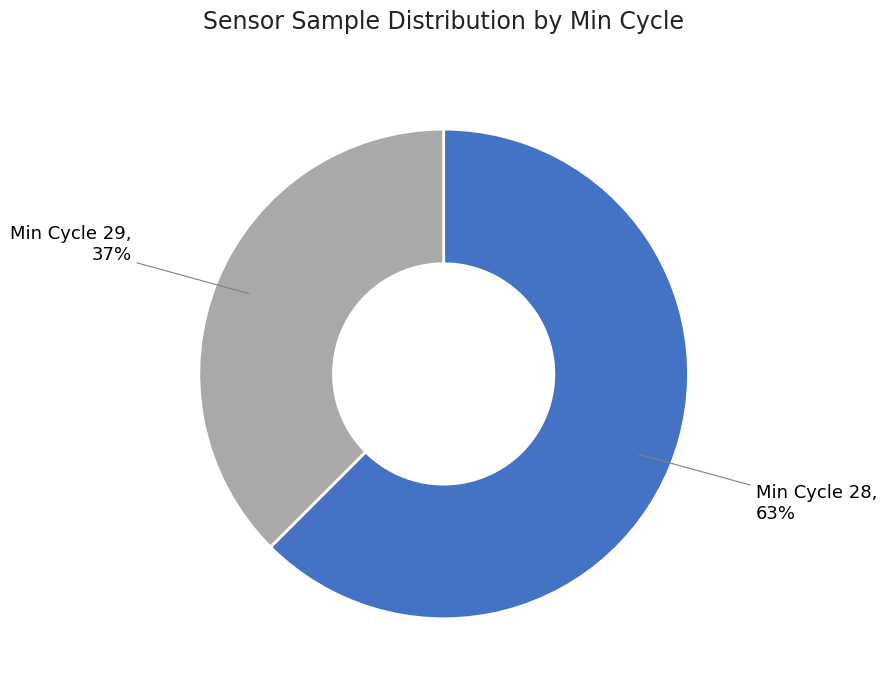

Rank the categories by value from lowest to highest.

Min Cycle 29, Min Cycle 28